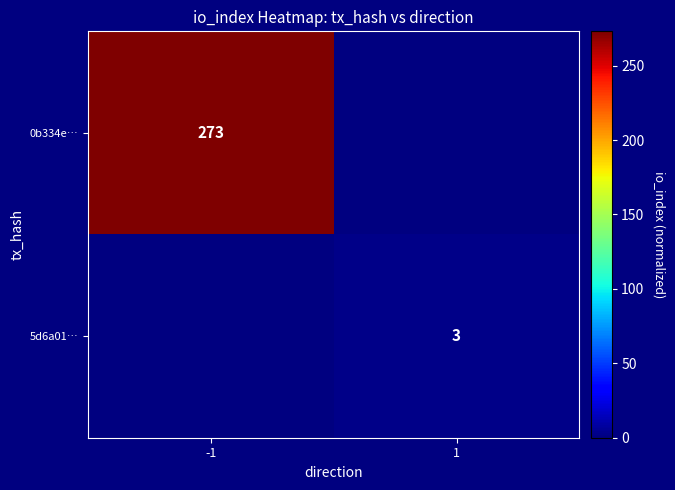

True or false: 0b334e… has a value of 56 at -1.

False